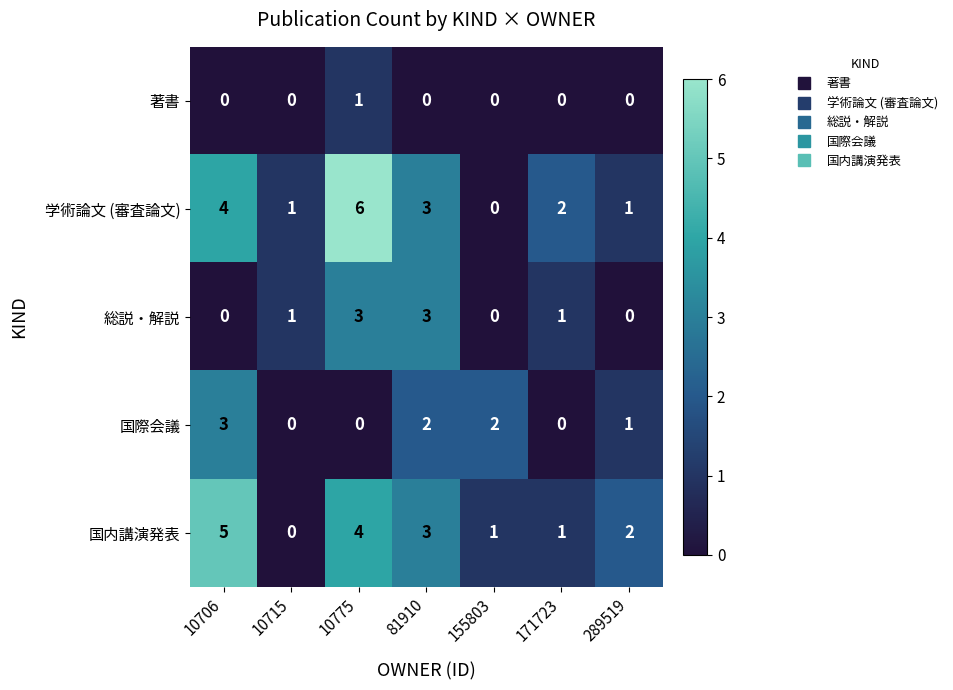

Which series has the largest range (max minus min)?

学術論文 (審査論文)